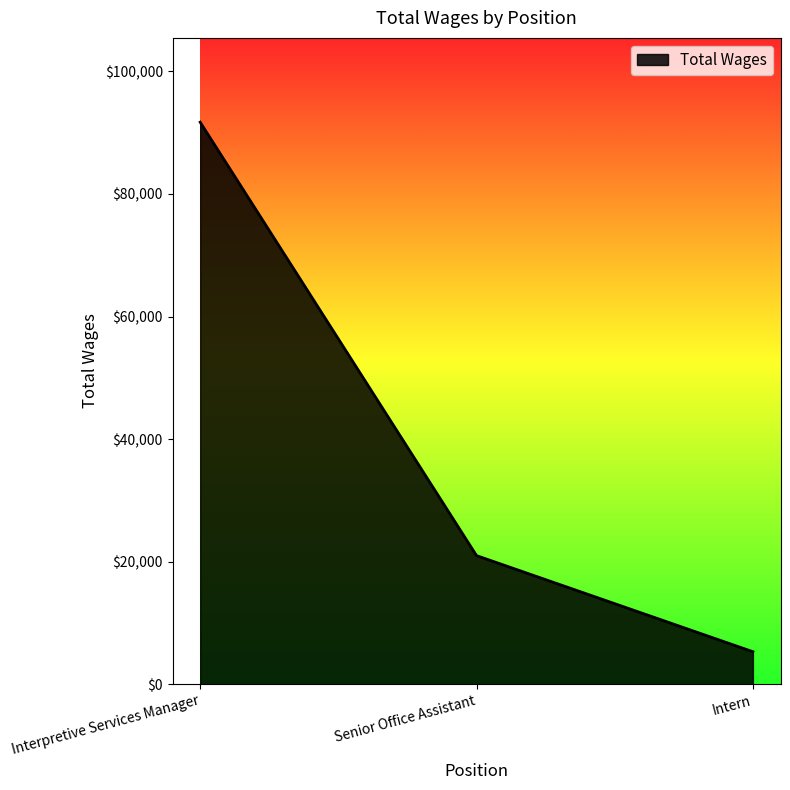

The chart shows a value of 20986 at Senior Office Assistant. True or false?

True